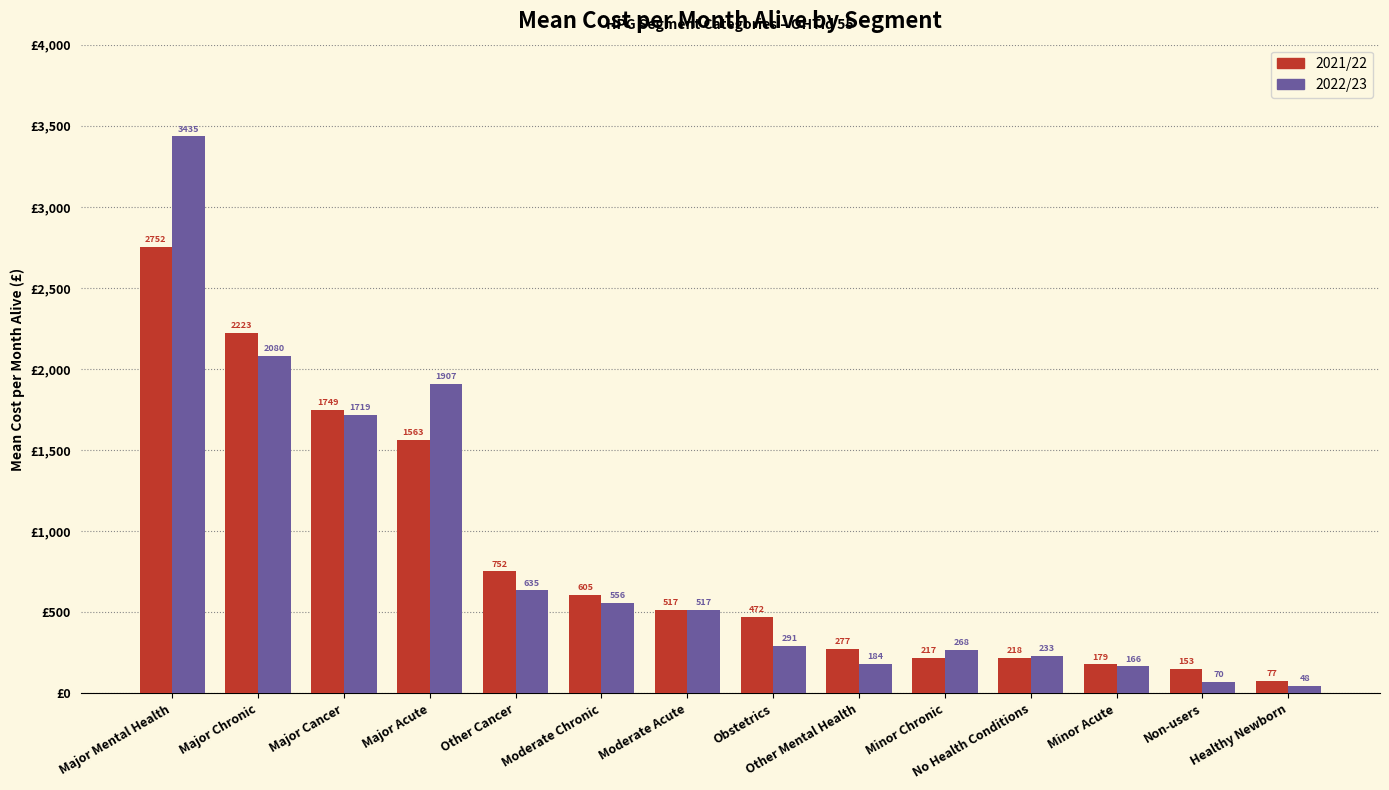

The 2022/23 series shows 388.8 at No Health Conditions. True or false?

False